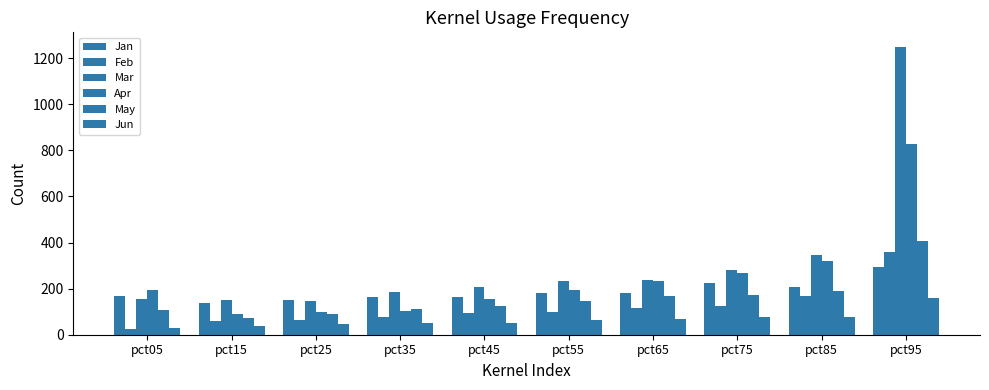

Are the bars grouped side by side (vs. stacked)?

Yes